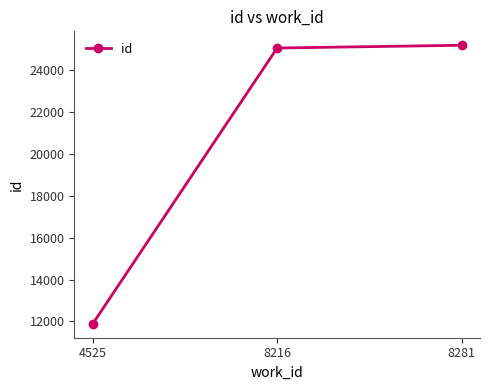

What is the sum of the values at 4525 and 8216?

36953